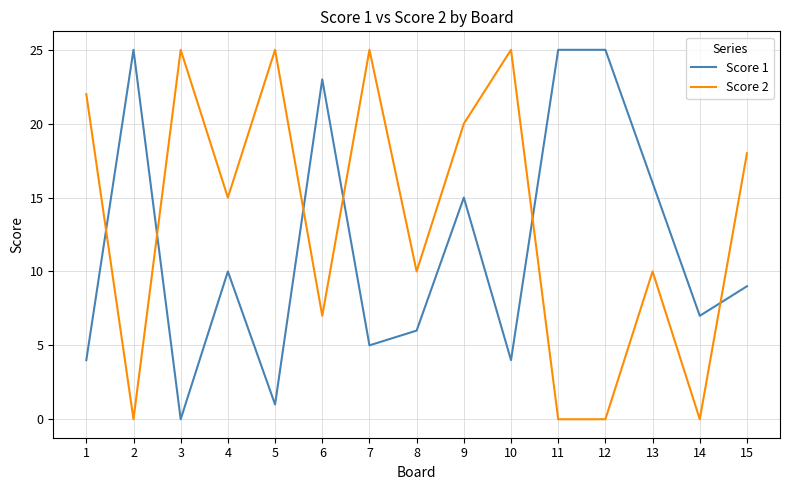

What are all the series names shown in the legend?

Score 1, Score 2